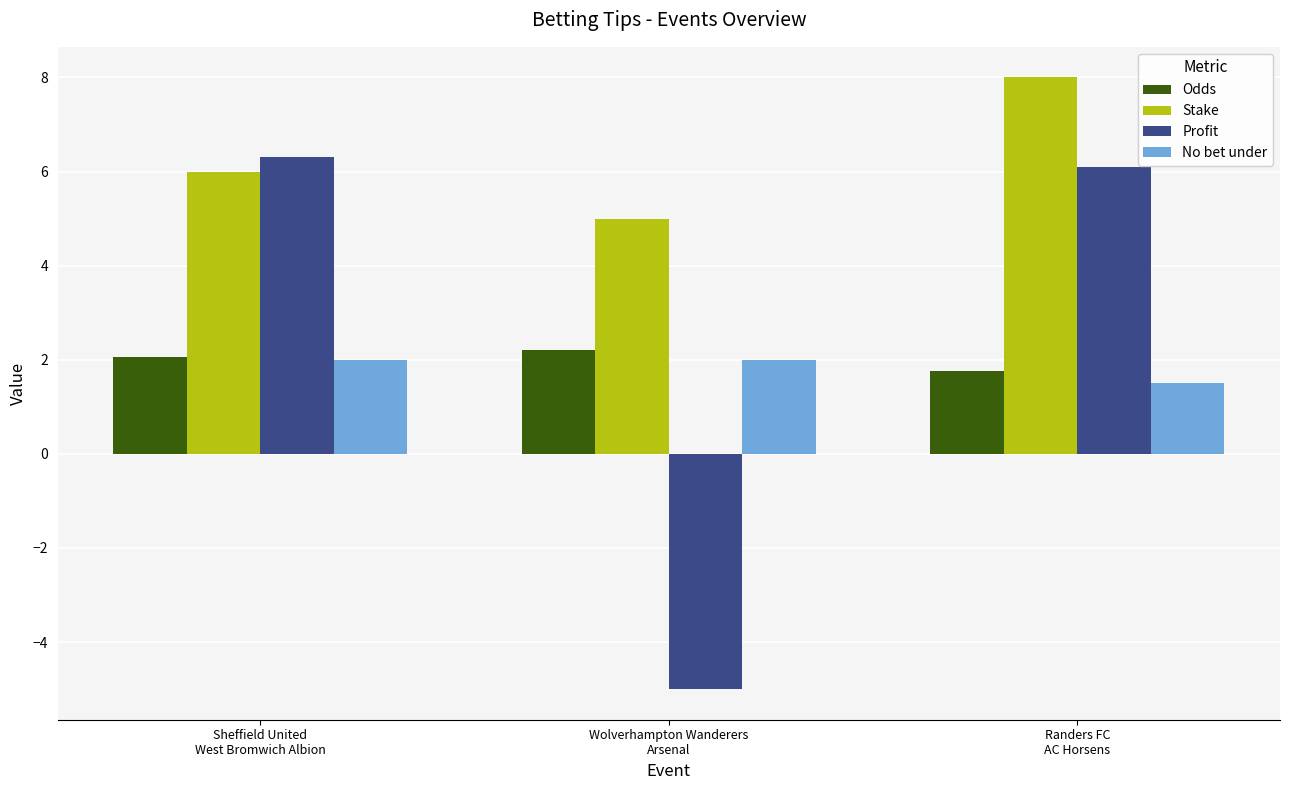

What is the highest value of the No bet under series?

2.0